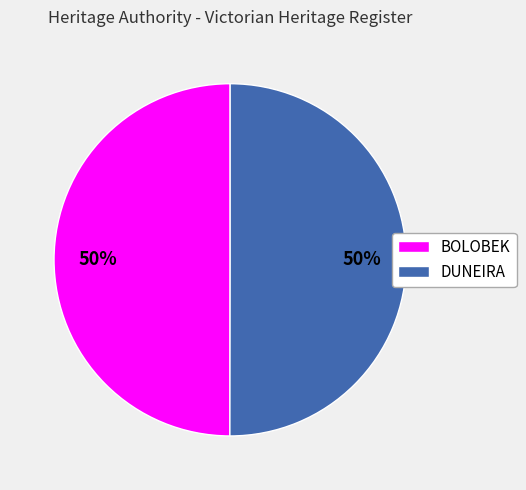

Is it true that DUNEIRA is 50% of the pie?

True